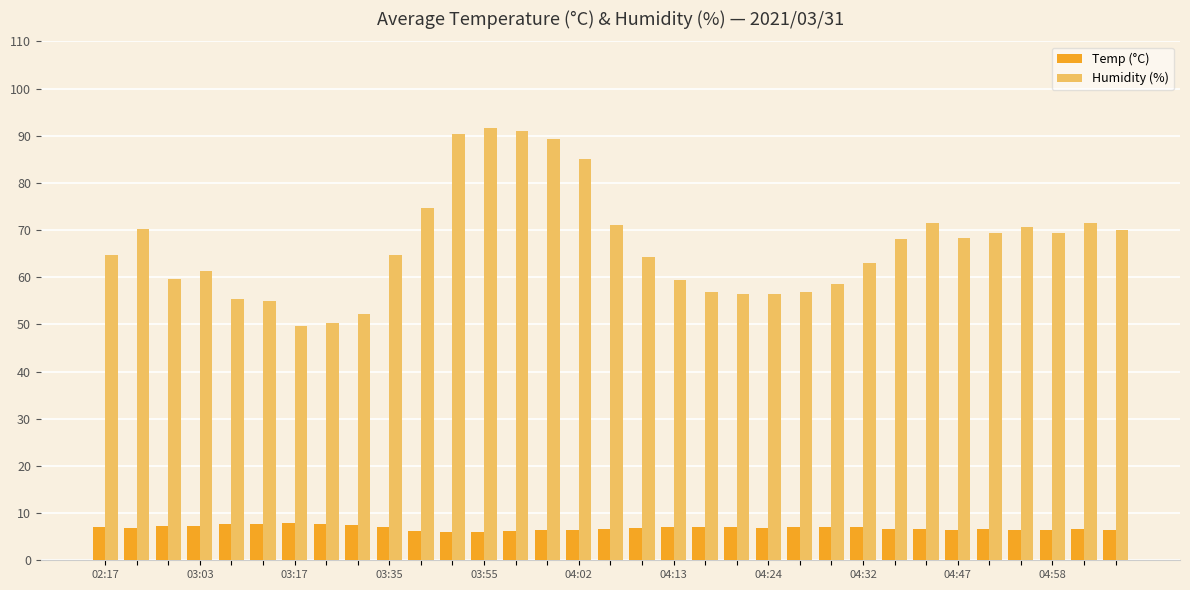

What is the difference between the second highest and second lowest values in the Humidity (%) series?

40.6